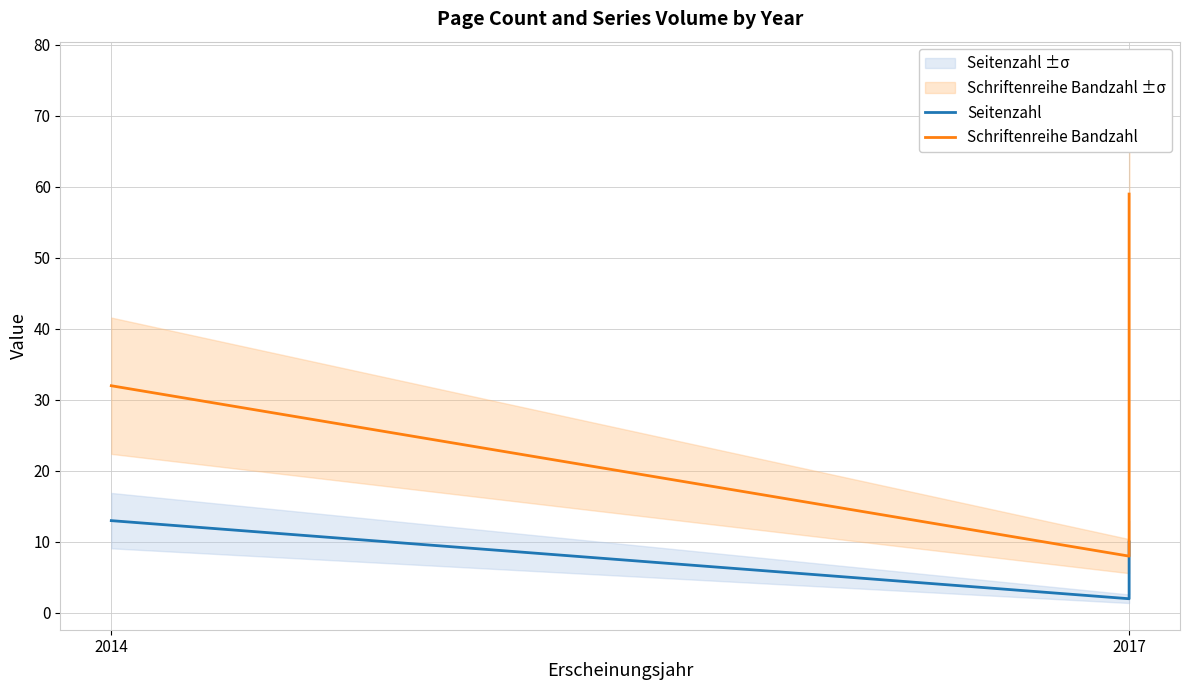

At 2014, list the series in order from smallest to largest.

Seitenzahl, Schriftenreihe Bandzahl